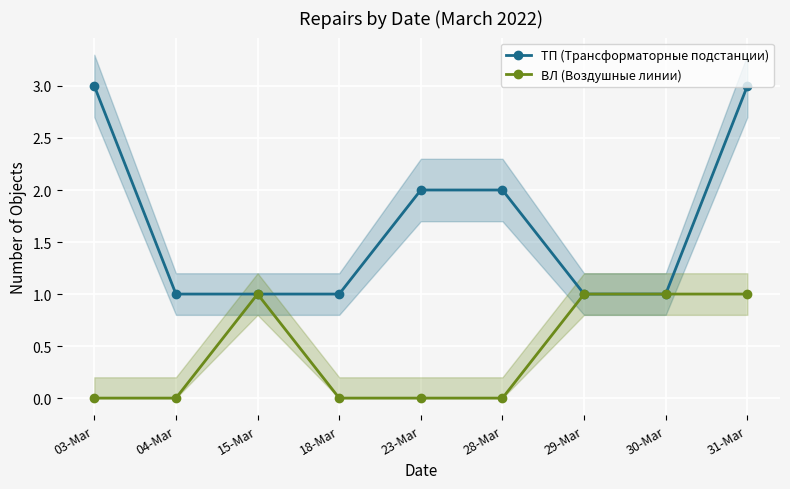

How many values in the ТП (Трансформаторные подстанции) series exceed 1?

4